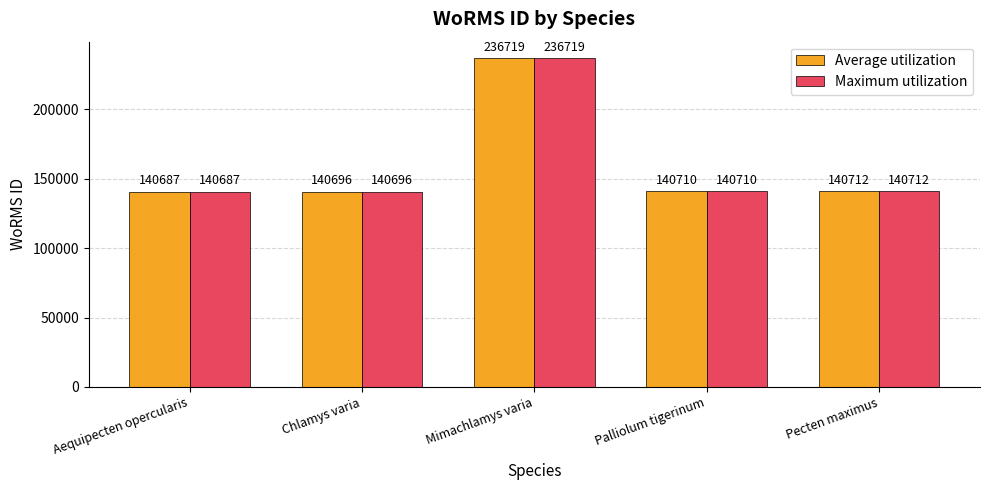

The value of Maximum utilization at Mimachlamys varia is 333923. True or false?

False